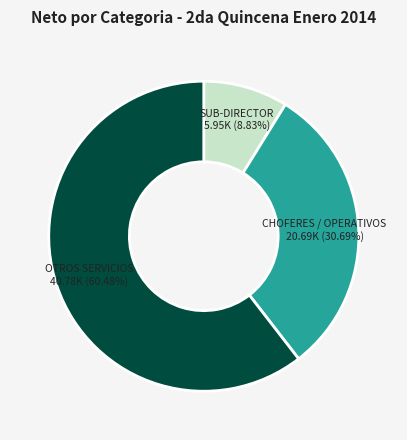

Rank the categories by value from lowest to highest.

SUB-DIRECTOR, CHOFERES / OPERATIVOS, OTROS SERVICIOS